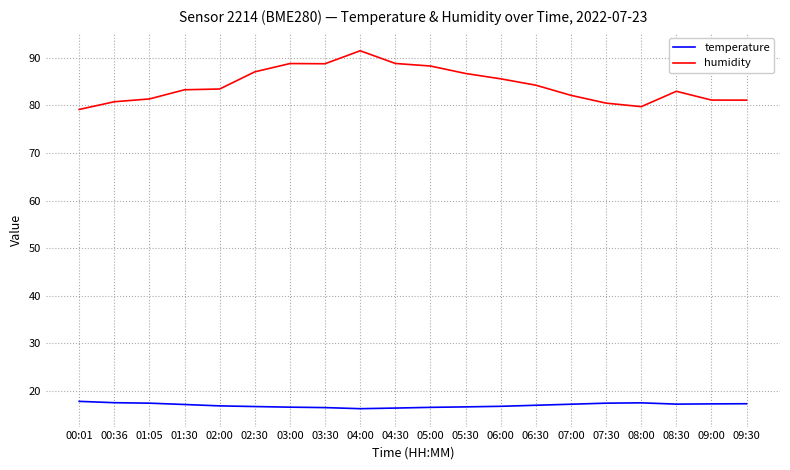

How many lines are shown in the chart?

2